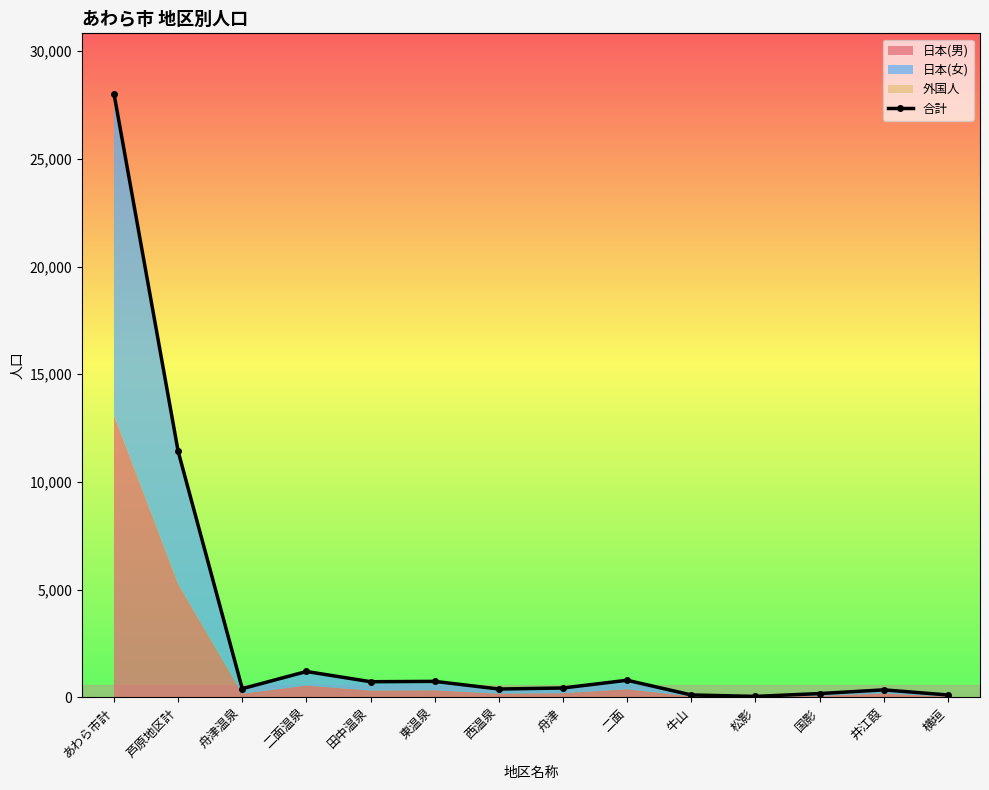

Rank the categories by value from highest to lowest.

あわら市計, 芦原地区計, 二面温泉, 二面, 東温泉, 田中温泉, 舟津, 舟津温泉, 西温泉, 井江葭, 国影, 牛山, 横垣, 松影